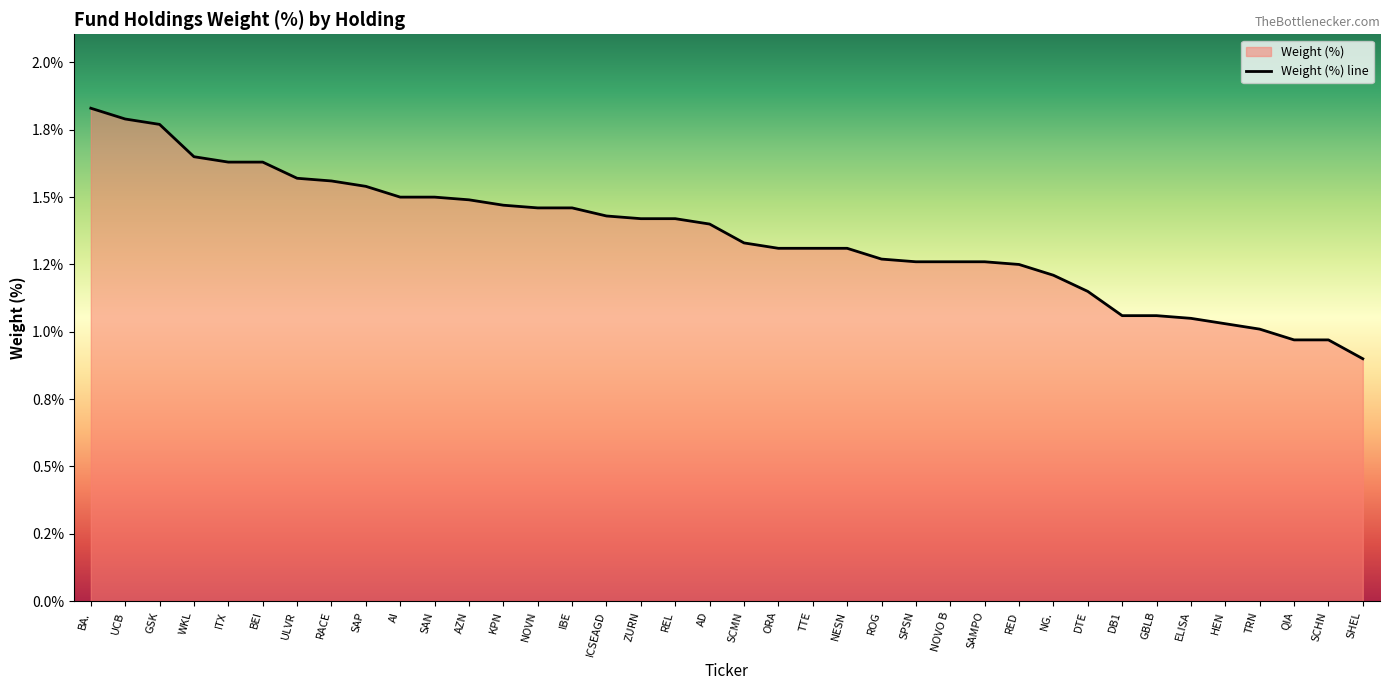

Approximately how many times larger is the value at SAN compared to TTE?

1.1